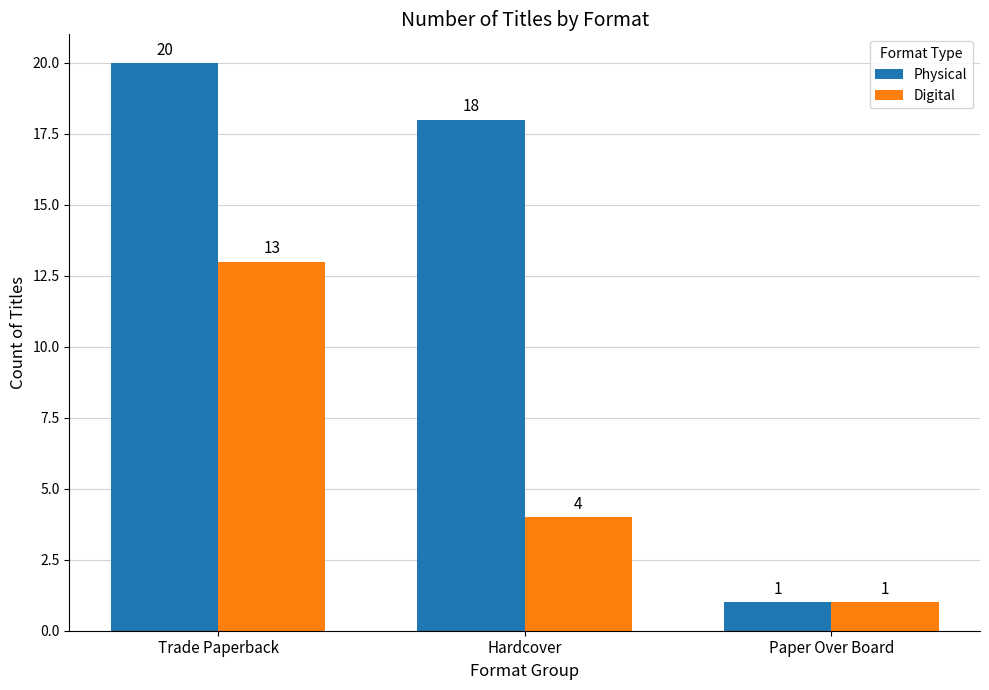

What is the difference between the second highest and minimum values in the Physical series?

17